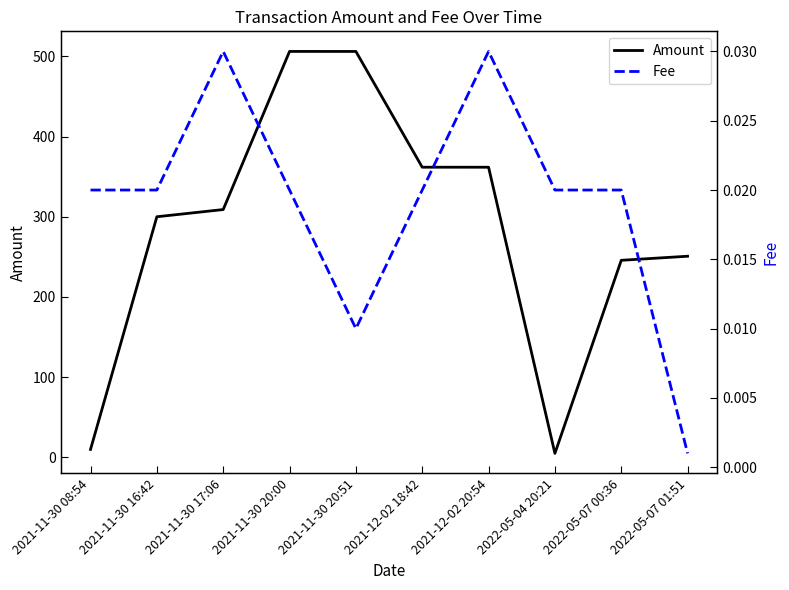

At which label does Amount first exceed 308?

2021-11-30 17:06